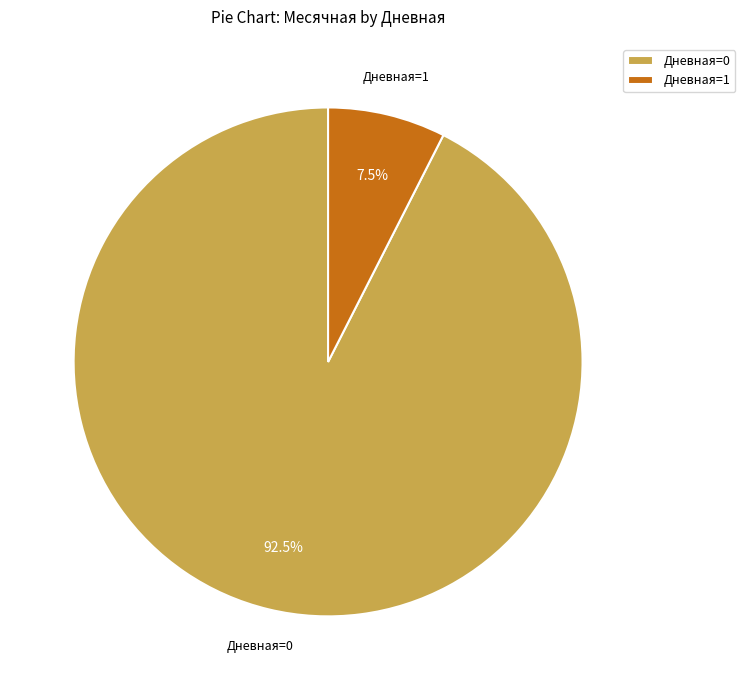

Rank the categories by value from lowest to highest.

Дневная=1, Дневная=0